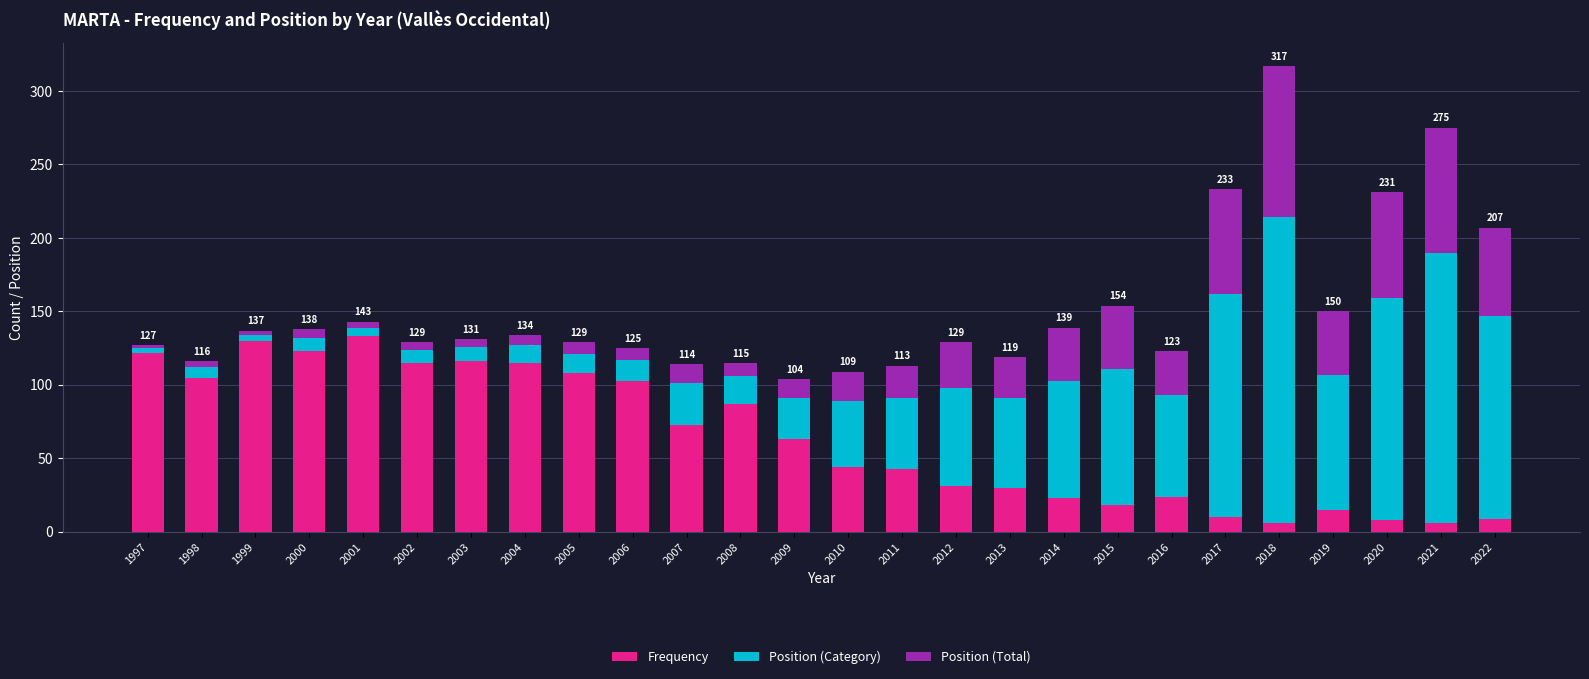

What is the highest value of the Frequency series?

133